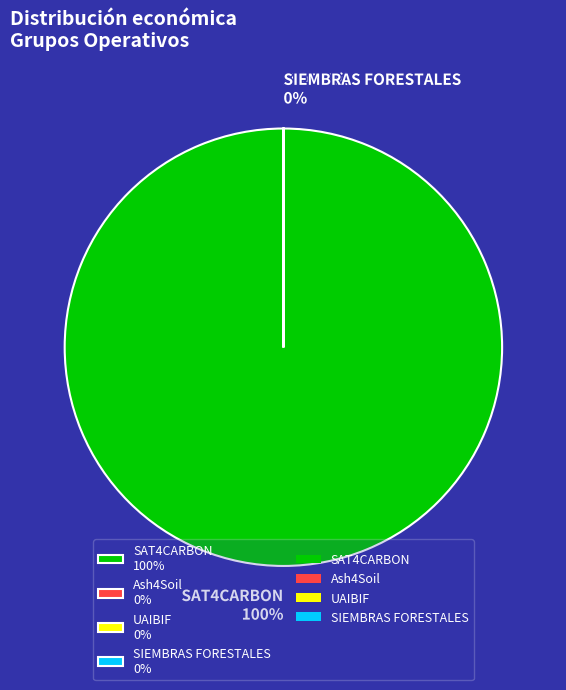

To the nearest percent, what is the difference between the largest and smallest slice percentages?

100%